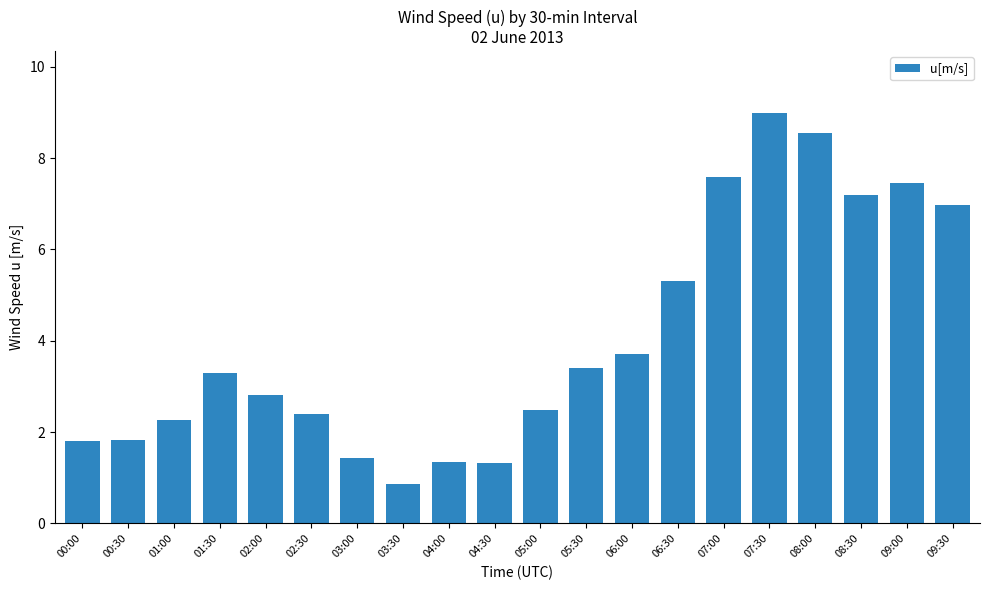

Between 08:00 and 01:00, which is larger?

08:00